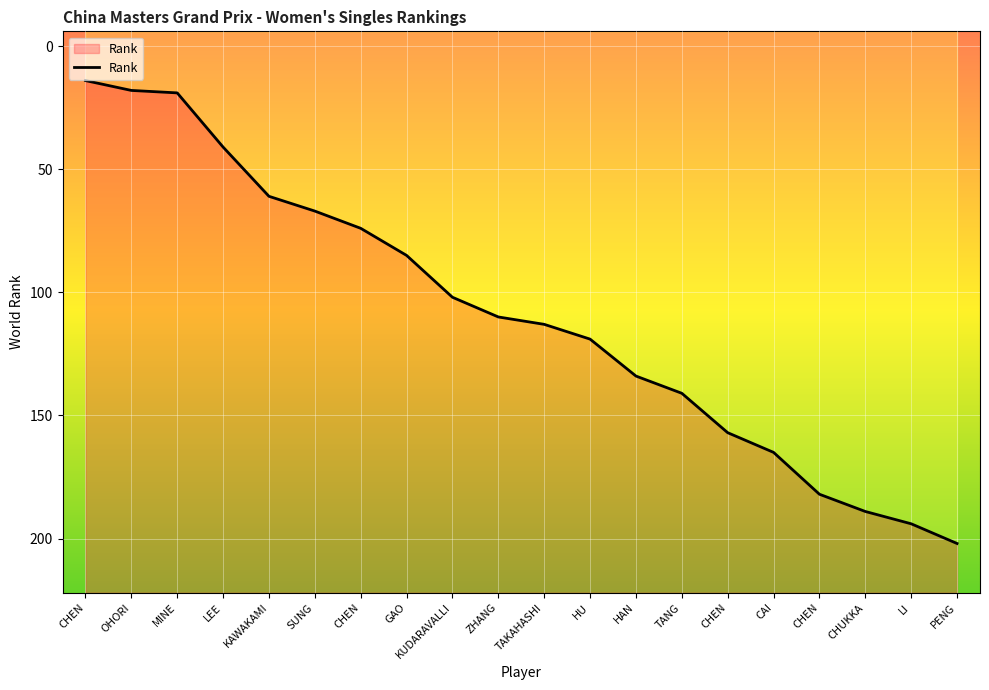

List the labels in order of value, smallest first.

CHEN, OHORI, MINE, LEE, KAWAKAMI, SUNG, CHEN, GAO, KUDARAVALLI, ZHANG, TAKAHASHI, HU, HAN, TANG, CHEN, CAI, CHEN, CHUKKA, LI, PENG